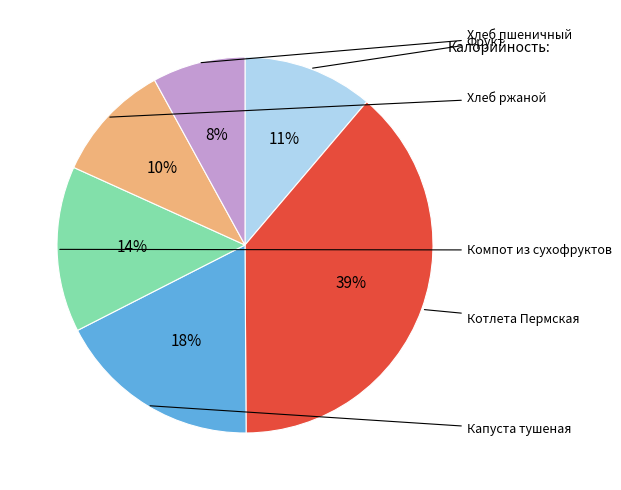

How many slices are in this pie chart?

6